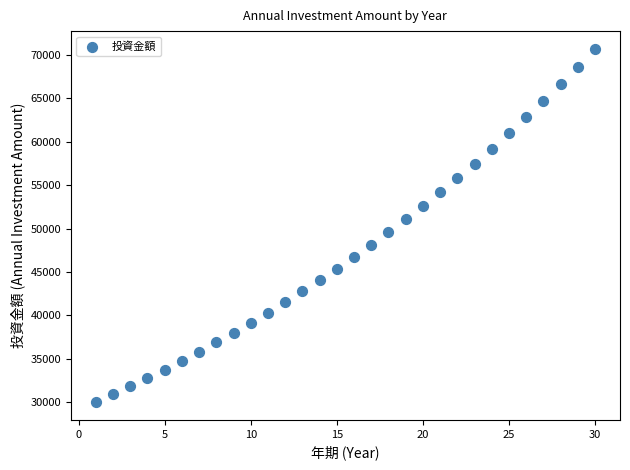

What is the range of Y values (max minus min)?

40697.0